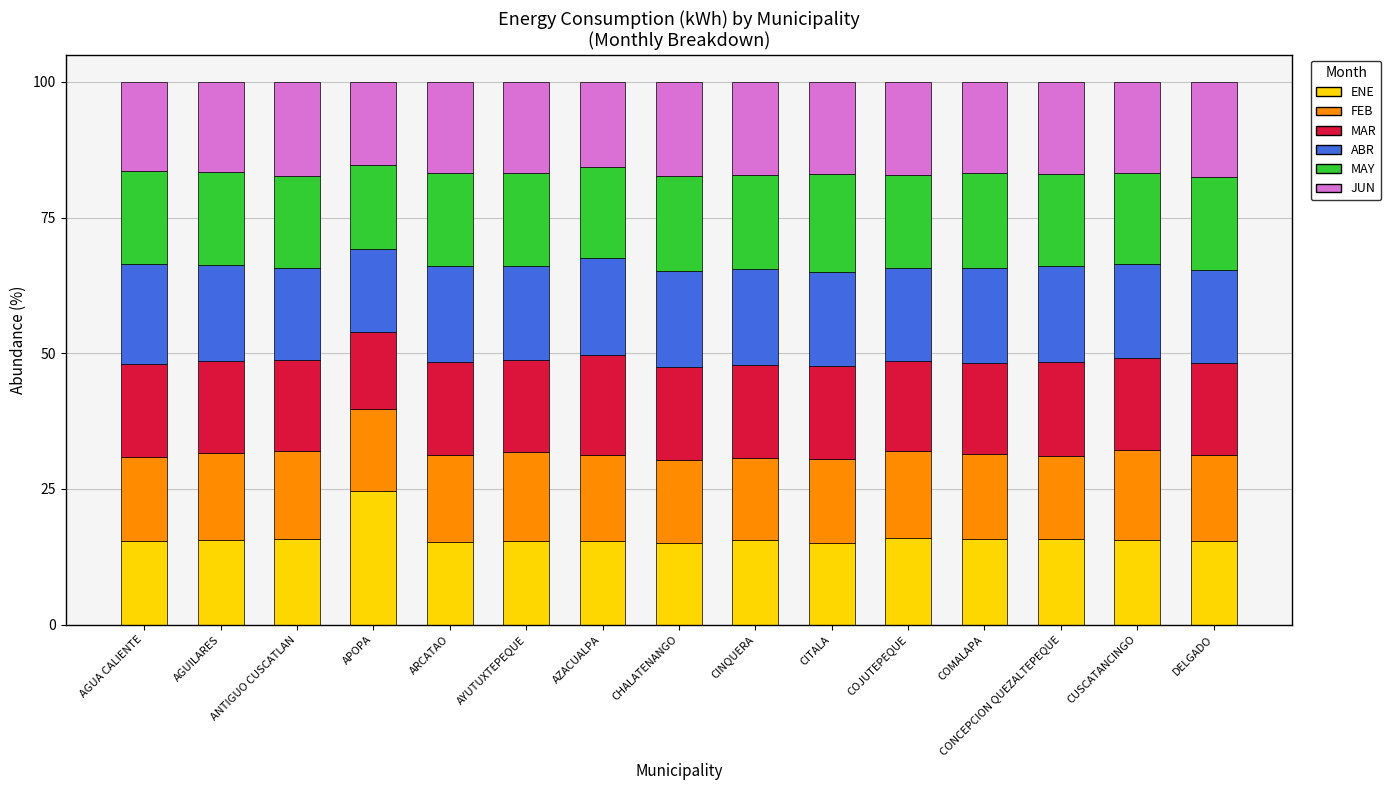

What is the total value across all series at AGUA CALIENTE?

100.0